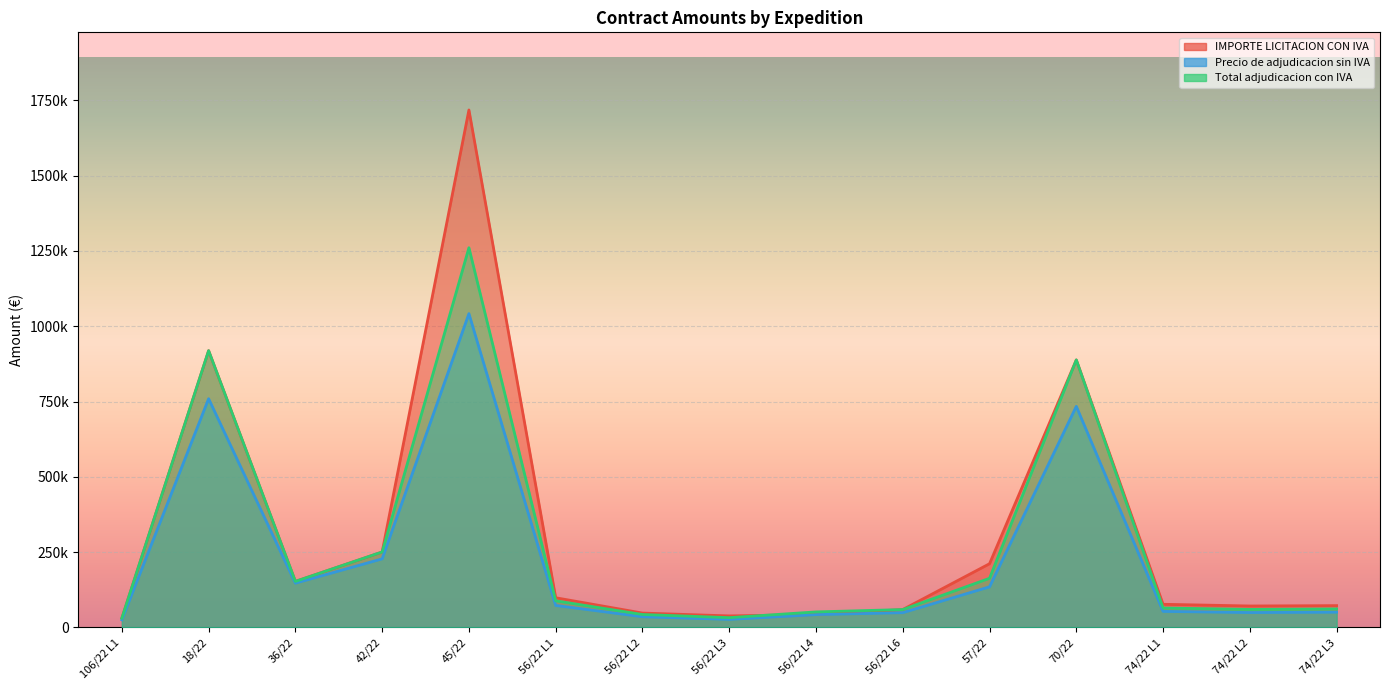

What is the difference between the maximum and minimum values in the Precio de adjudicacion sin IVA series?

1016251.6